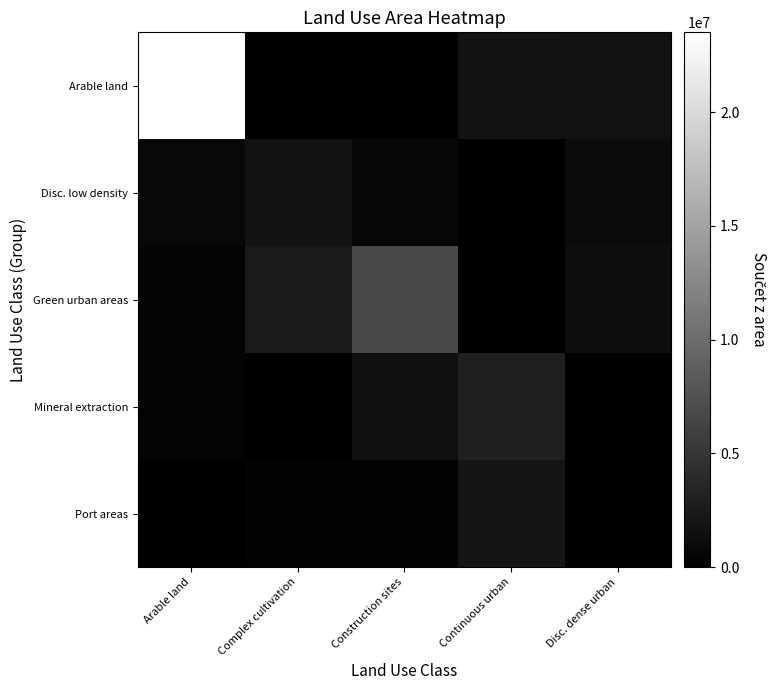

Which label corresponds to the largest value in the chart?

Arable land